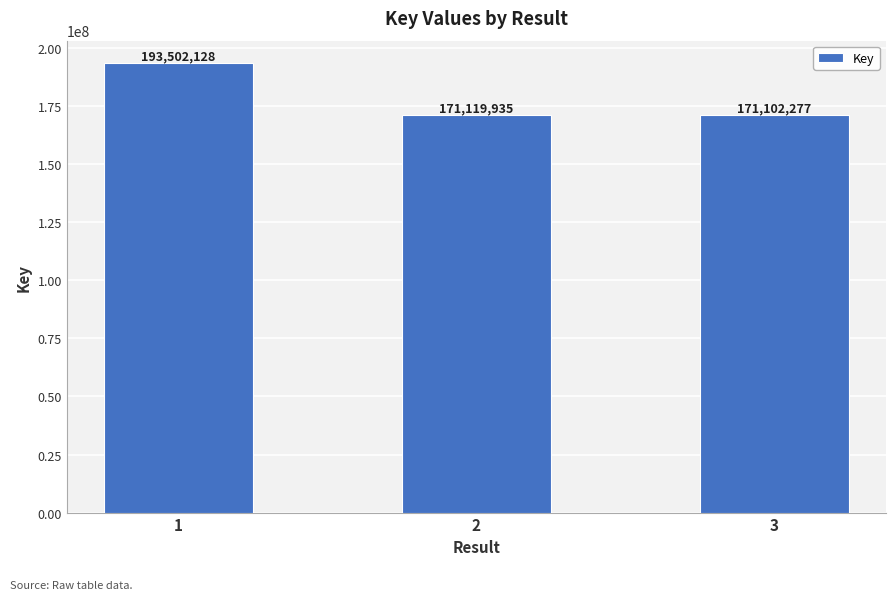

Are the bars horizontal?

No